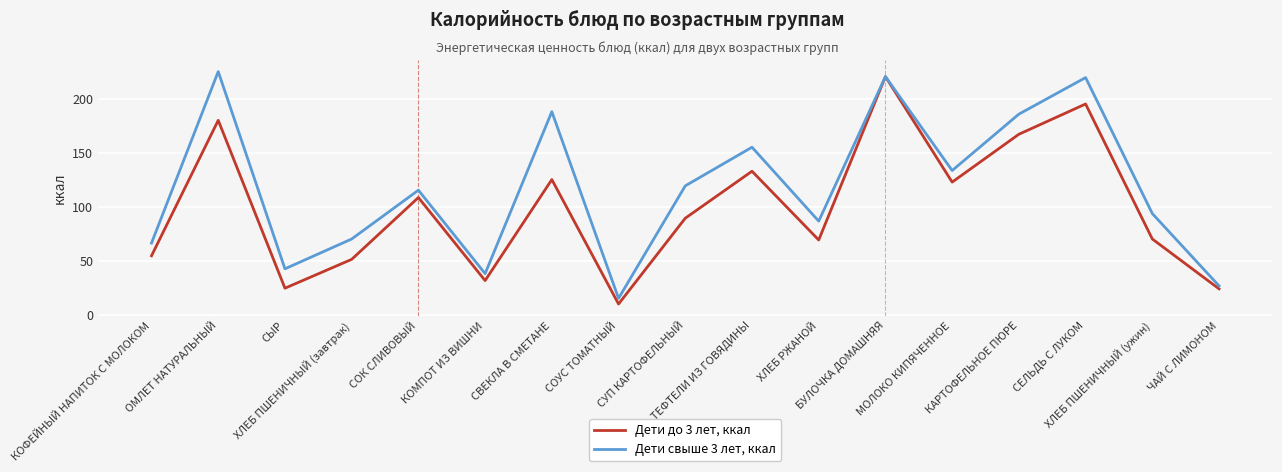

Read the Дети свыше 3 лет, ккал value at ХЛЕБ ПШЕНИЧНЫЙ (завтрак).

70.5